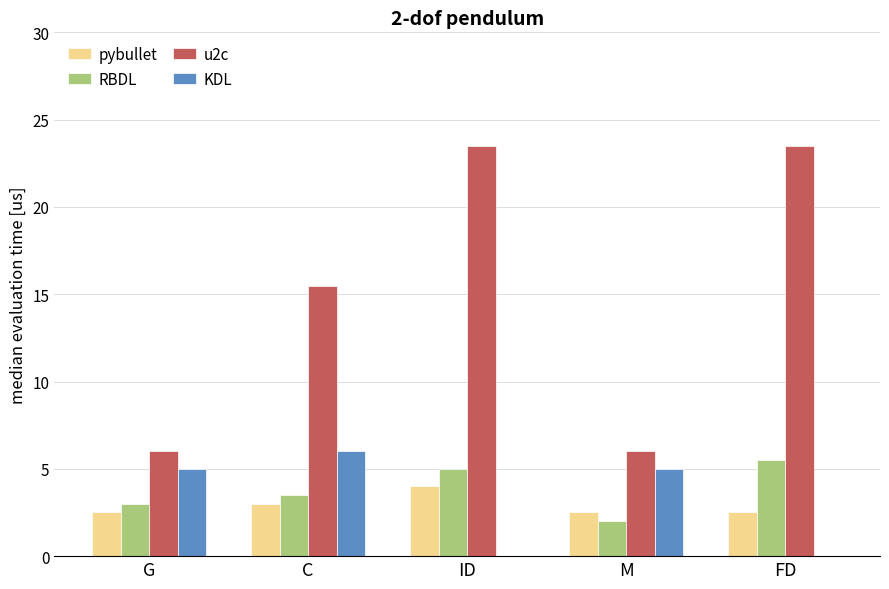

Reading right to left, what are all the values shown in this chart?

pybullet: FD=2.5	M=2.5	ID=4.0	C=3.0	G=2.5
RBDL: FD=5.5	M=2.0	ID=5.0	C=3.5	G=3.0
u2c: FD=23.5	M=6.0	ID=23.5	C=15.5	G=6.0
KDL: FD=0.0	M=5.0	ID=0.0	C=6.0	G=5.0